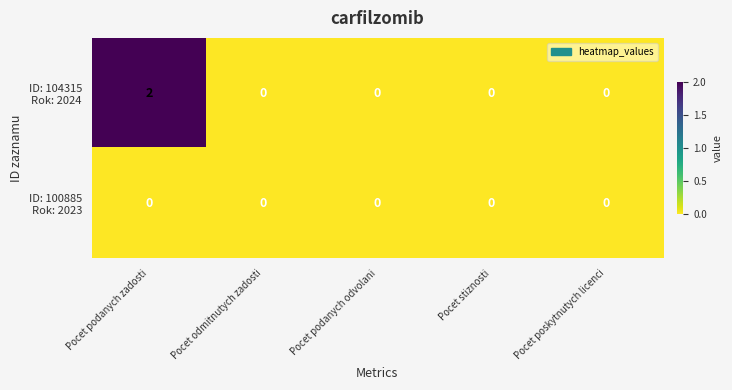

Which category has the highest value across all series?

Pocet podanych zadosti